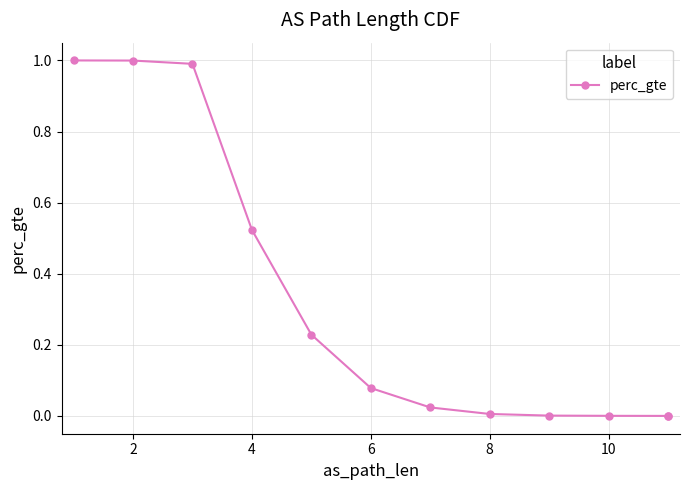

Between 8 and 10, which is larger?

8